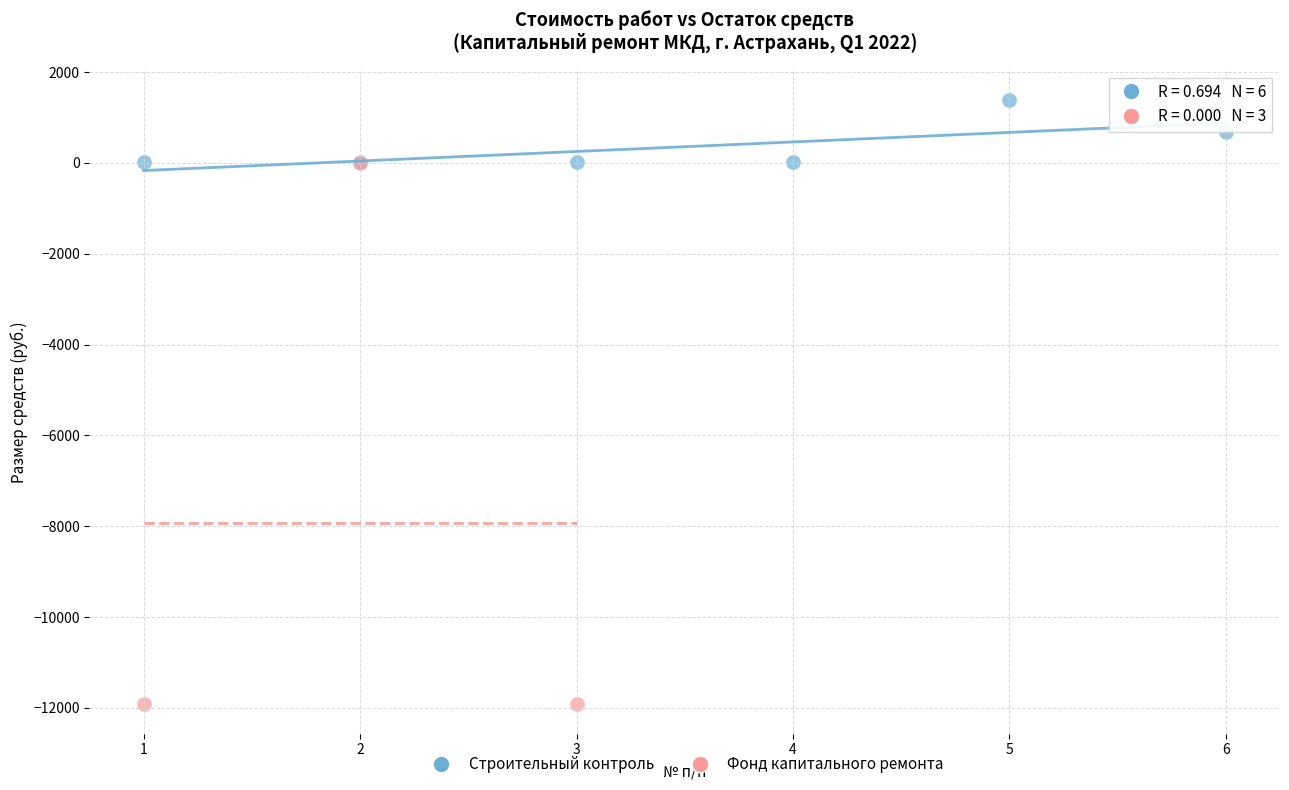

Which series contains the highest Y value?

Строительный контроль